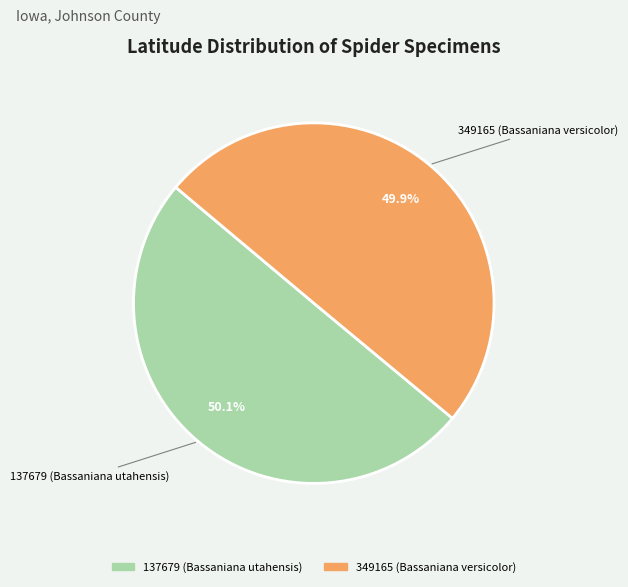

True or false: 137679 (Bassaniana utahensis) accounts for 61% of the total.

False